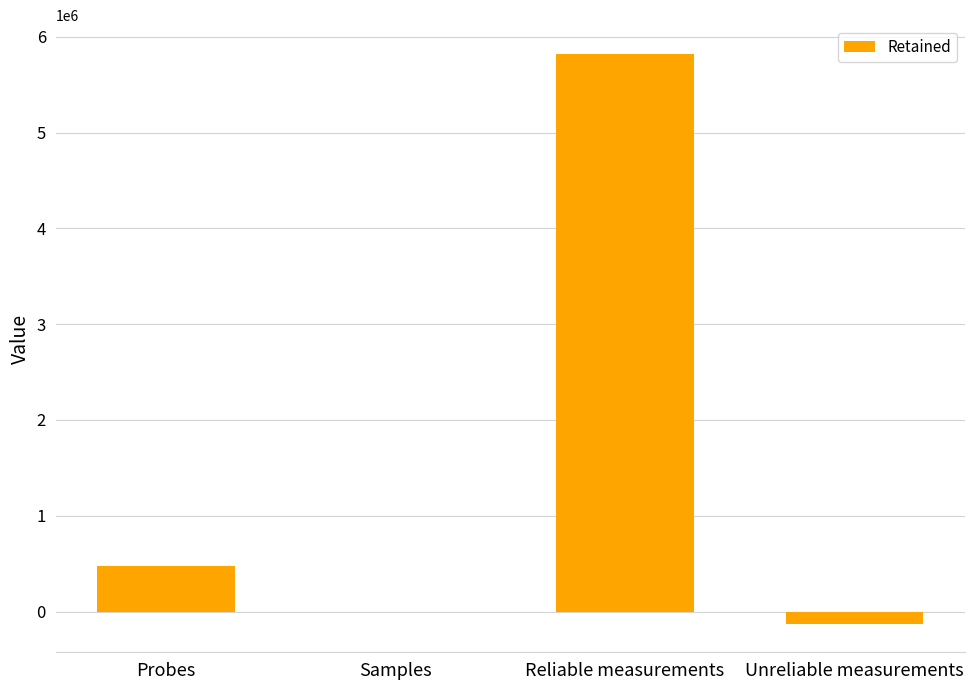

Which label corresponds to the largest value in the chart?

Reliable measurements